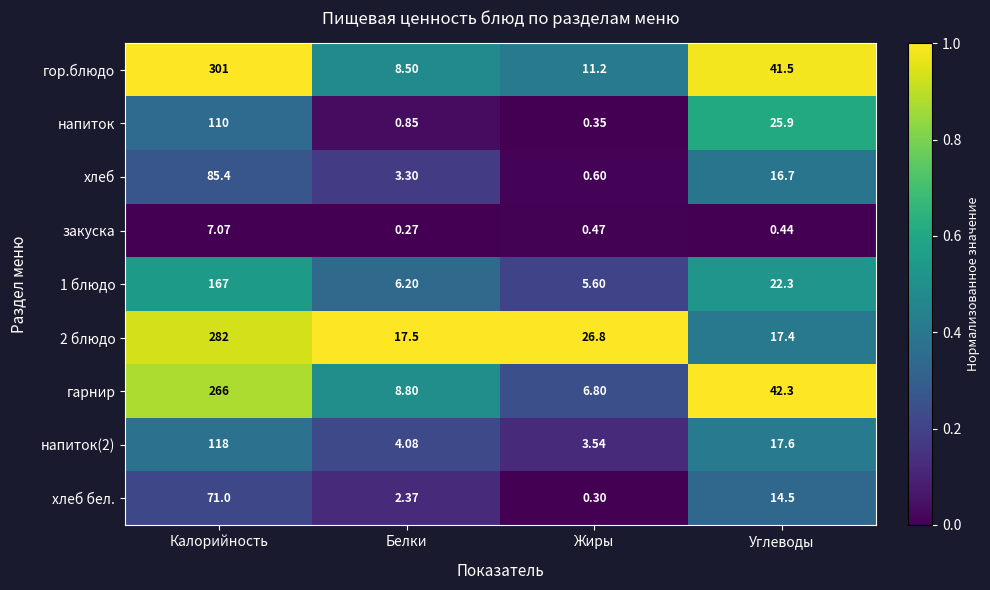

Which series has the largest total across all categories?

гор.блюдо